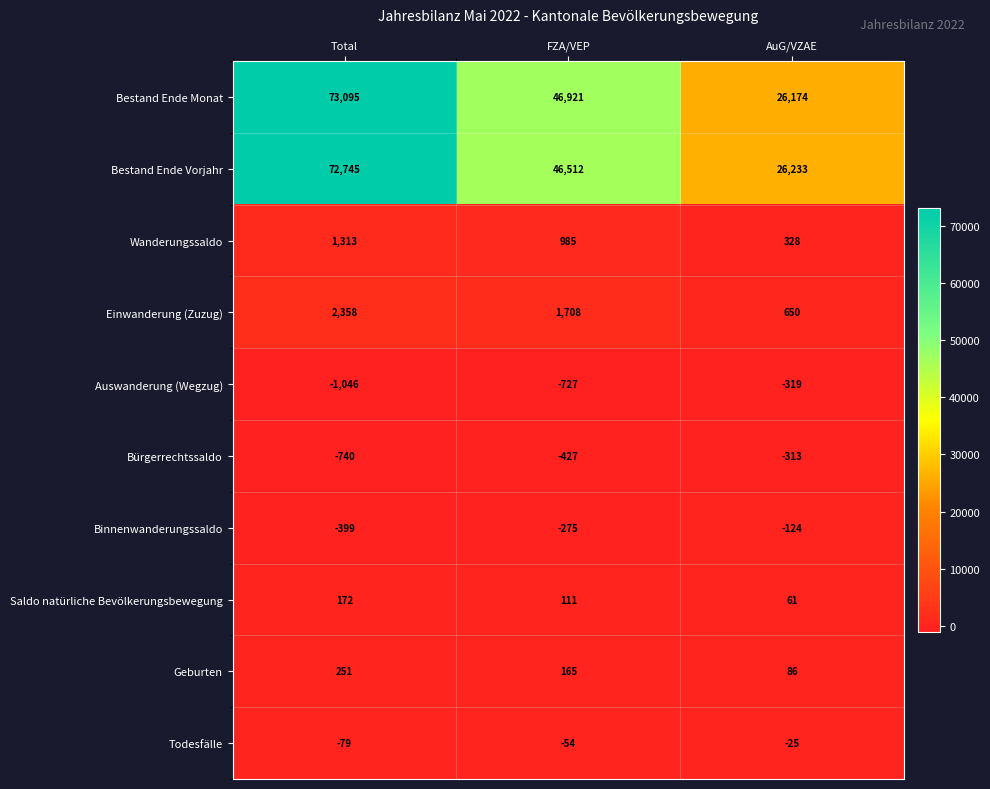

What is the maximum value for Auswanderung (Wegzug)?

-319